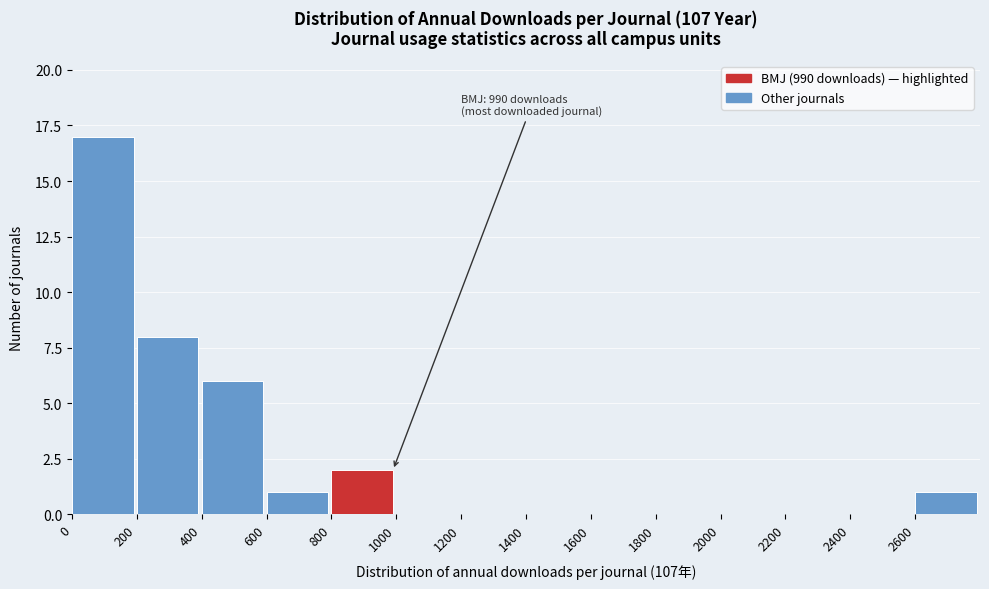

Over which range of the x-axis is the bar tallest?

0 to 200